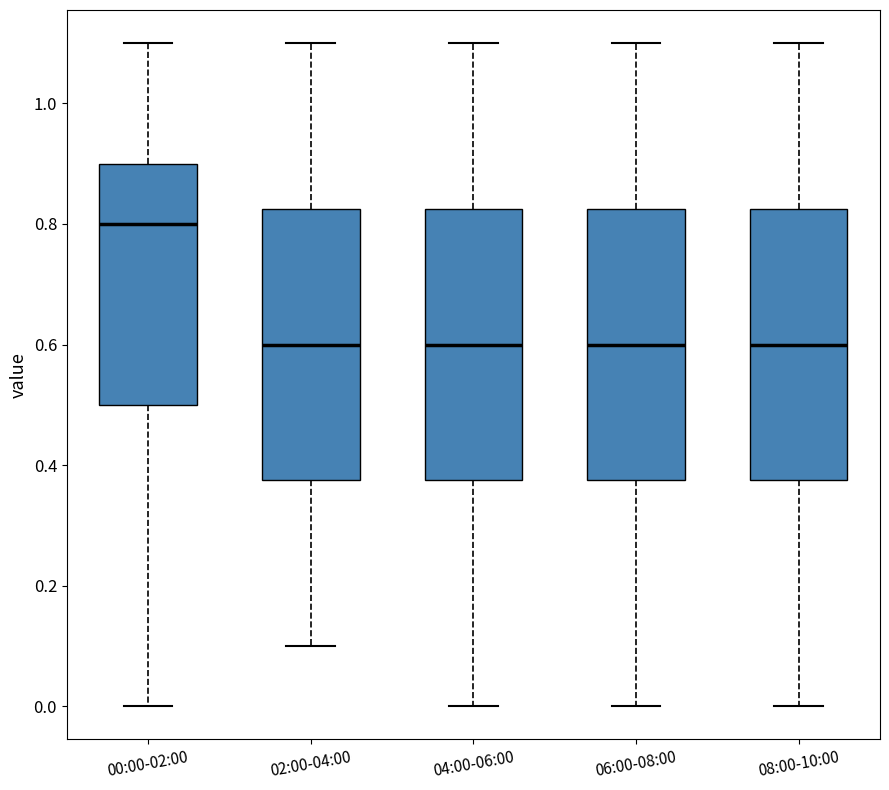

Which box has the highest median line?

00:00-02:00